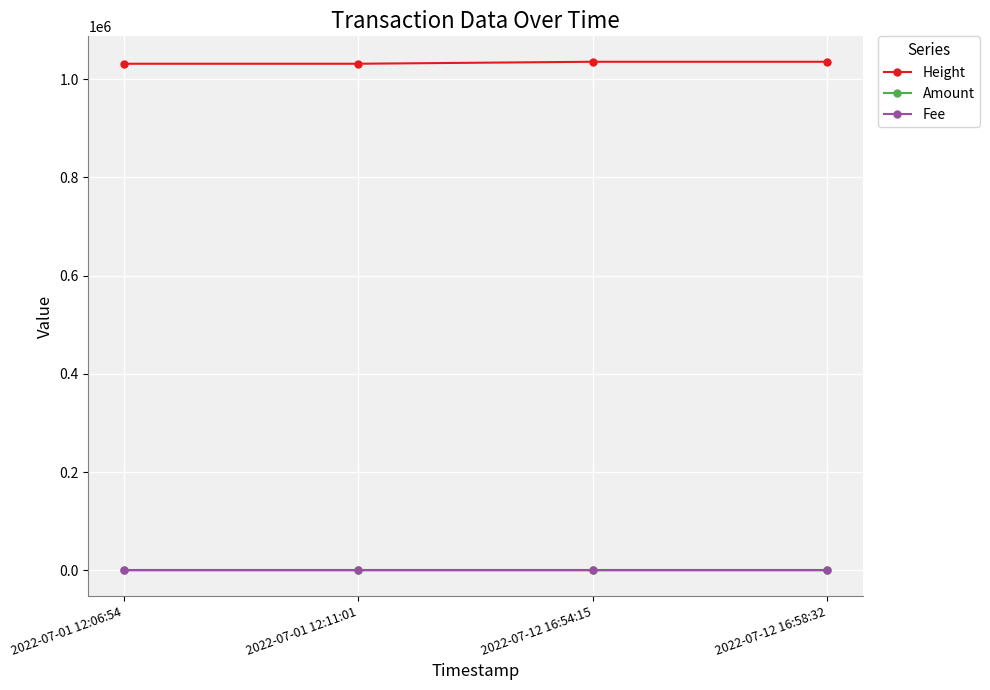

The value of Height at 2022-07-01 12:06:54 is 1031251.0. True or false?

True